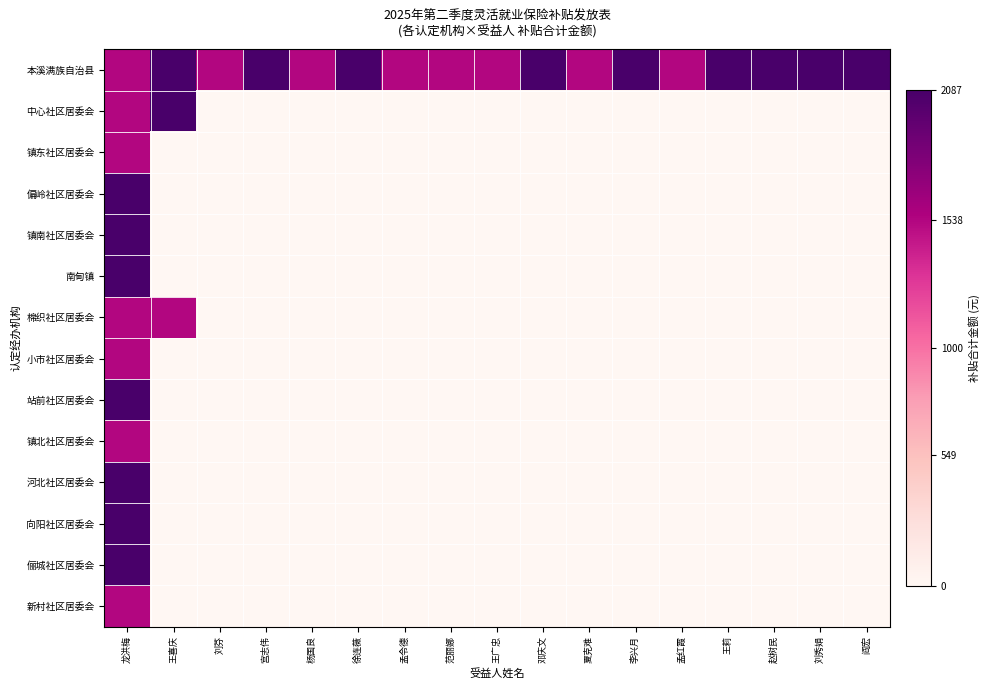

Rank the series at 刘芬 from lowest to highest value.

中心社区居委会, 镇东社区居委会, 偏岭社区居委会, 镇南社区居委会, 南甸镇, 棉织社区居委会, 小市社区居委会, 站前社区居委会, 镇北社区居委会, 河北社区居委会, 向阳社区居委会, 俪城社区居委会, 新村社区居委会, 本溪满族自治县